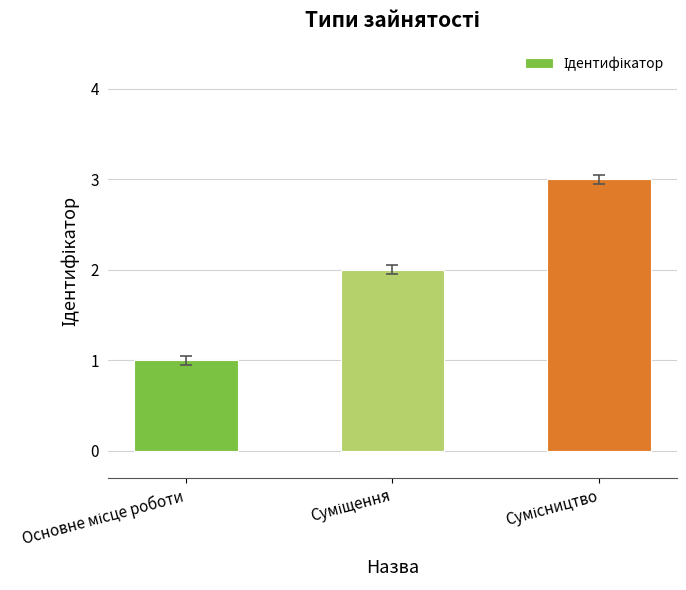

What is the maximum value shown in the chart?

3